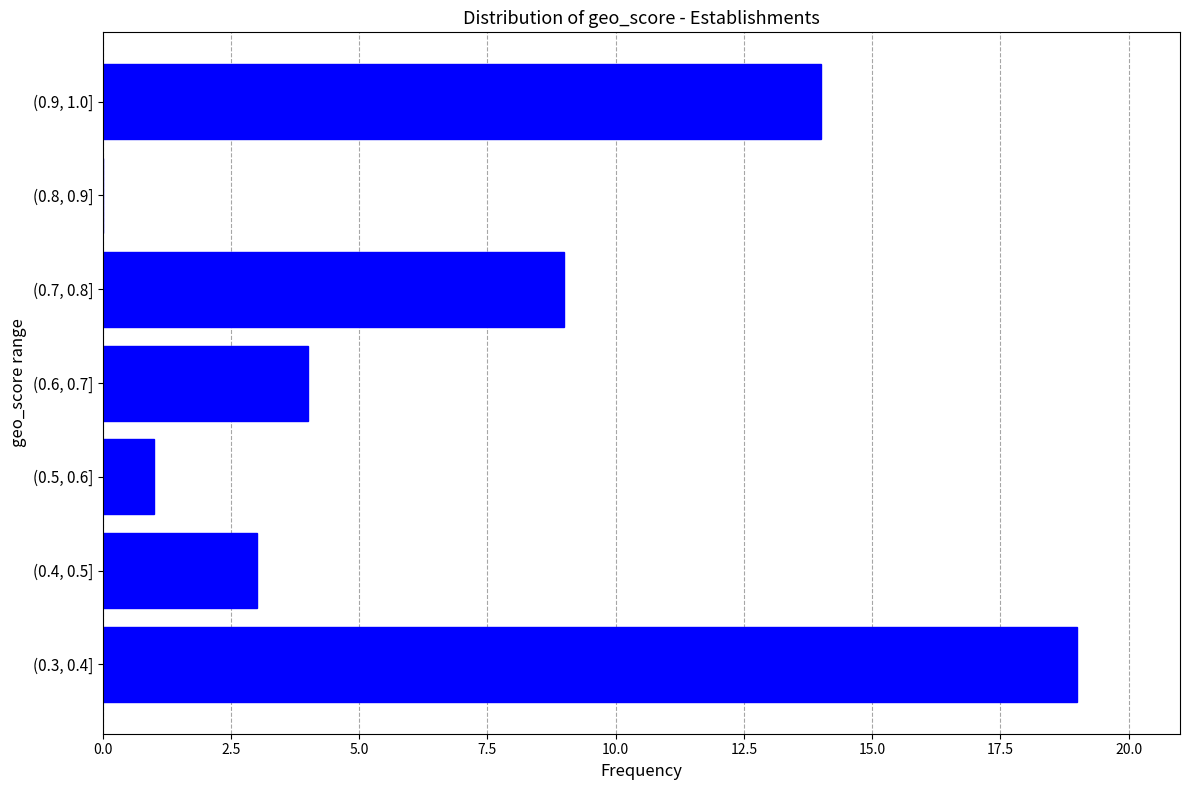

Reading bottom to top, what are all the values shown in this chart?

(0.3, 0.4]=19	(0.4, 0.5]=3	(0.5, 0.6]=1	(0.6, 0.7]=4	(0.7, 0.8]=9	(0.8, 0.9]=0	(0.9, 1.0]=14